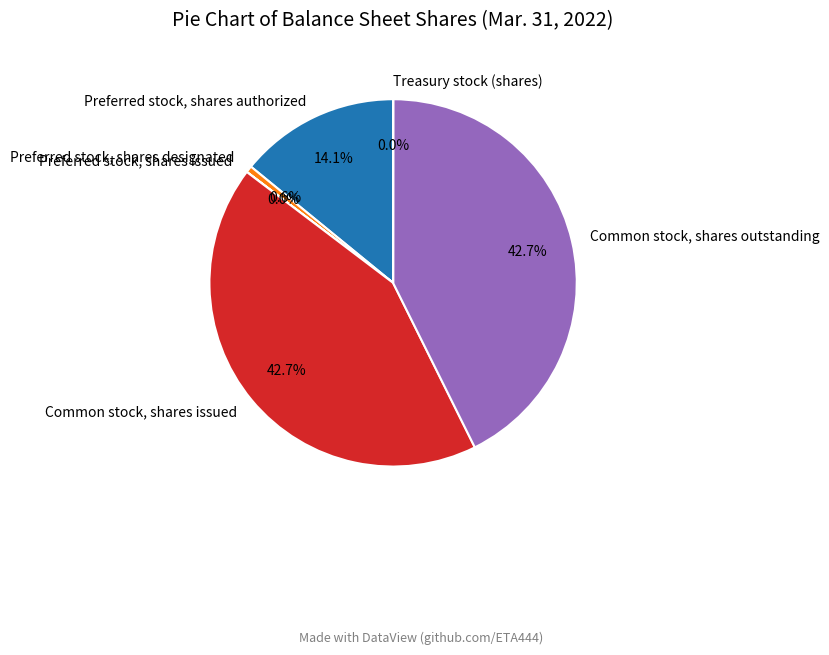

True or false: Preferred stock, shares designated accounts for 1% of the total.

True